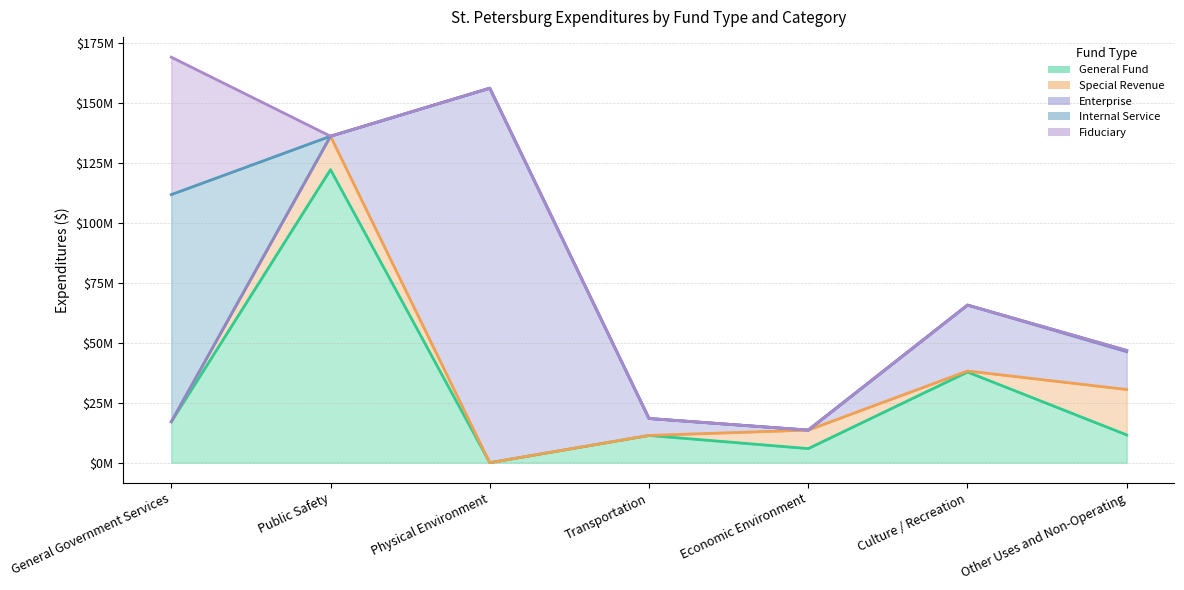

At which label does Enterprise reach its minimum?

Economic Environment